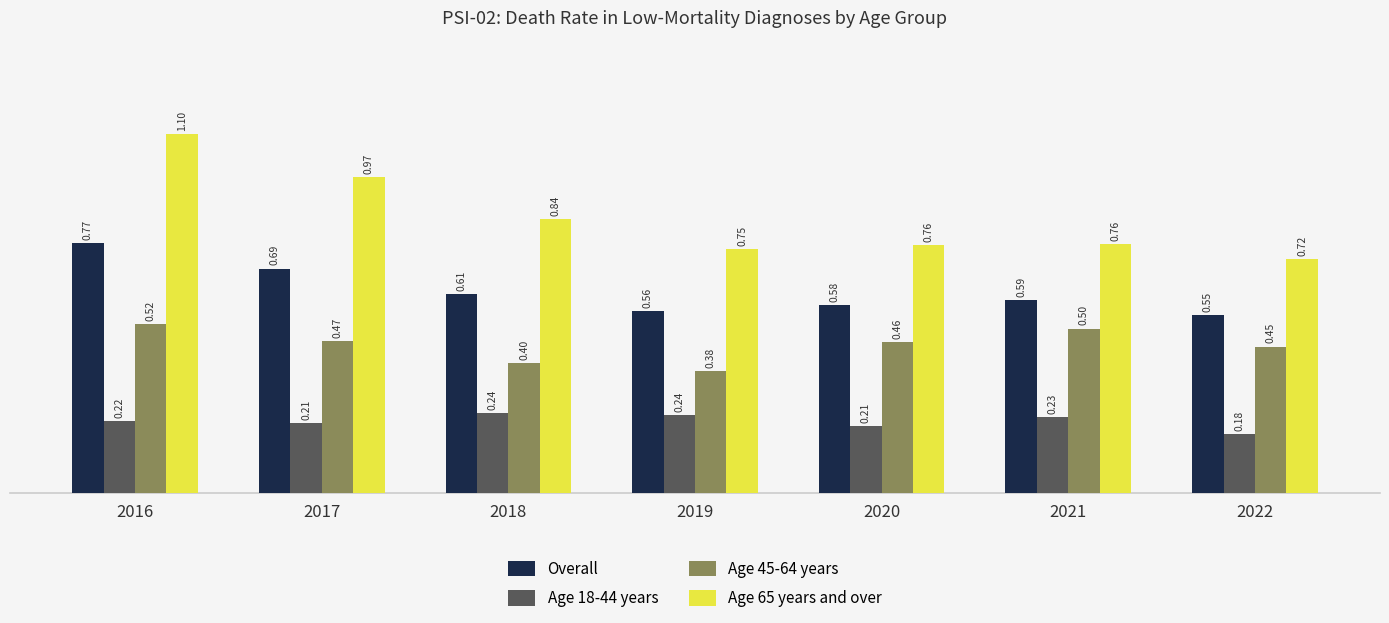

What is the sum of all Age 65 years and over values?

5.9